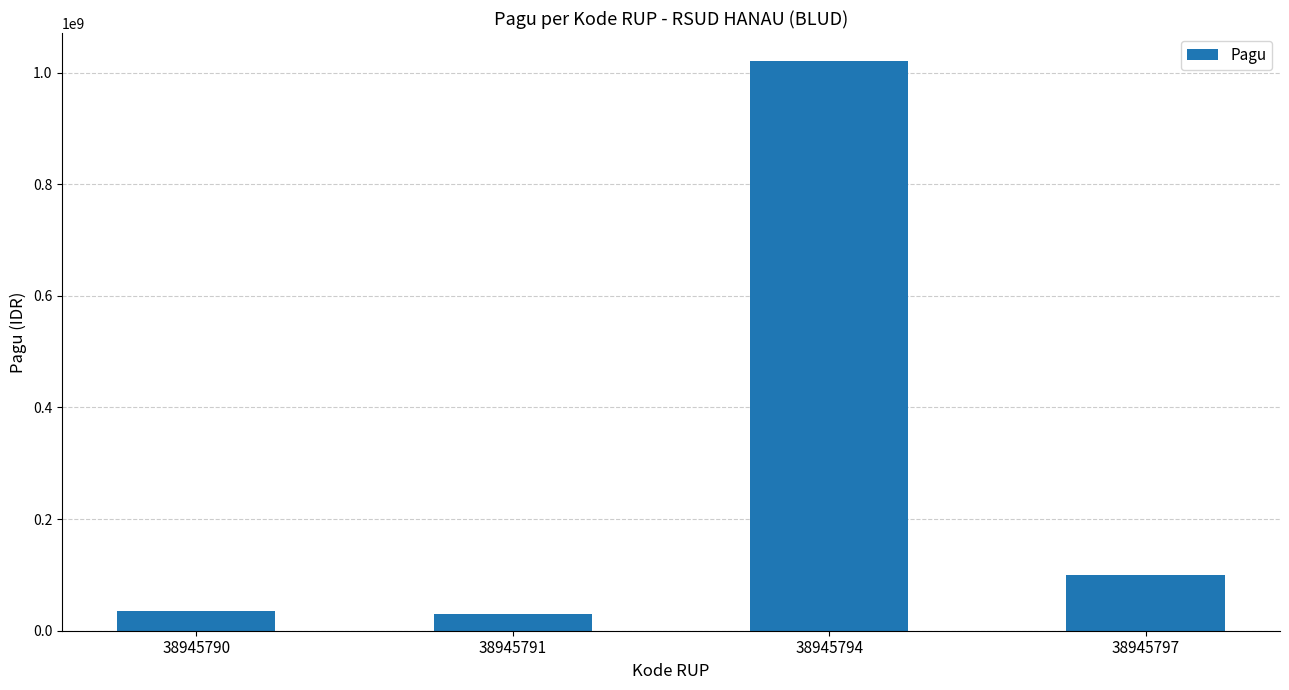

Reading left to right, list all the values displayed in this chart.

38945790=36000000	38945791=30000000	38945794=1020000000	38945797=100000000